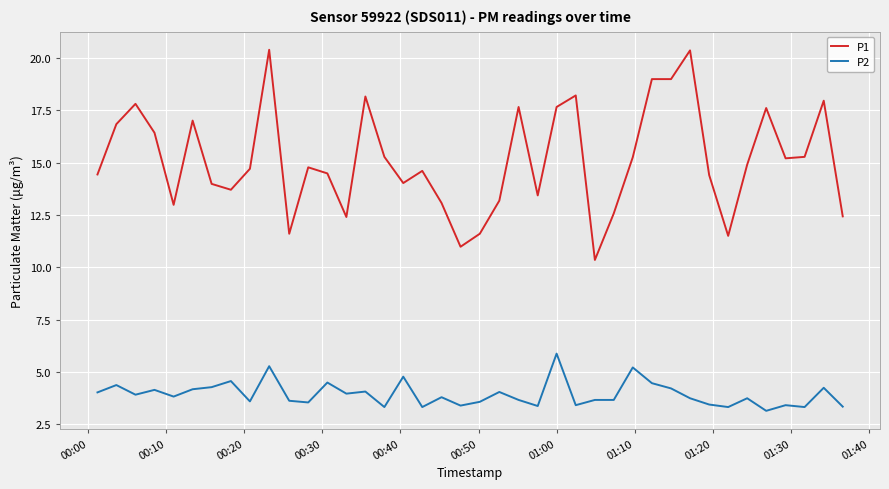

What is the greatest value displayed?

20.4